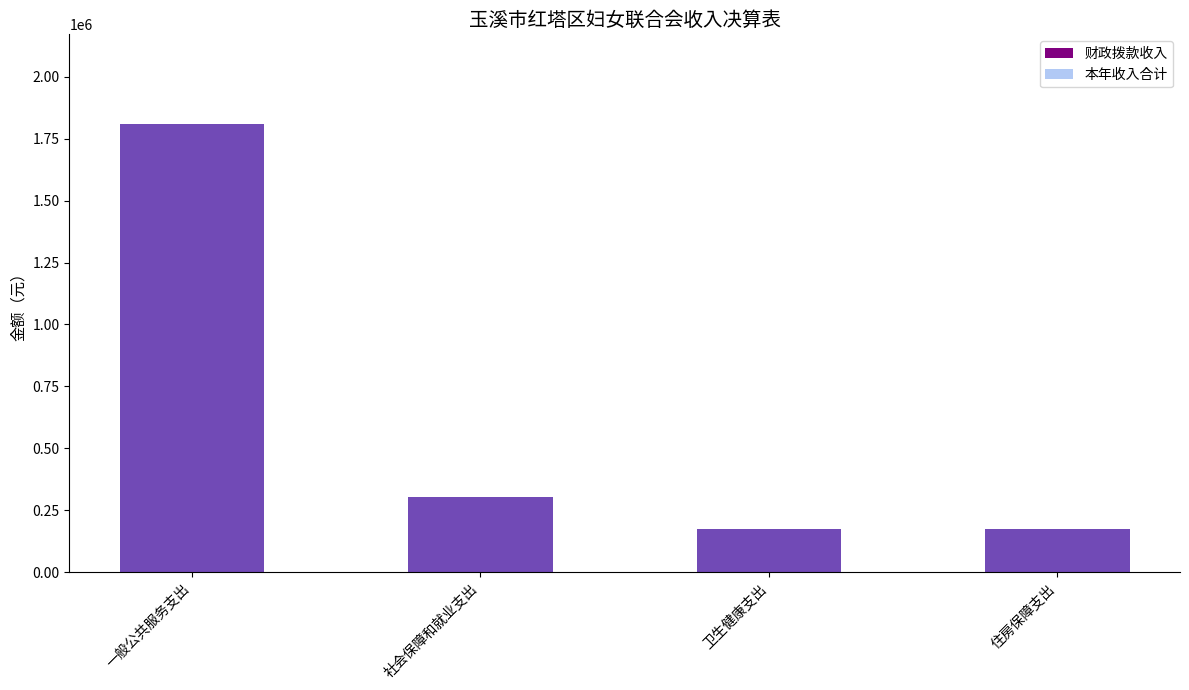

The value of 财政拨款收入 at 一般公共服务支出 is 1809753.7. True or false?

True